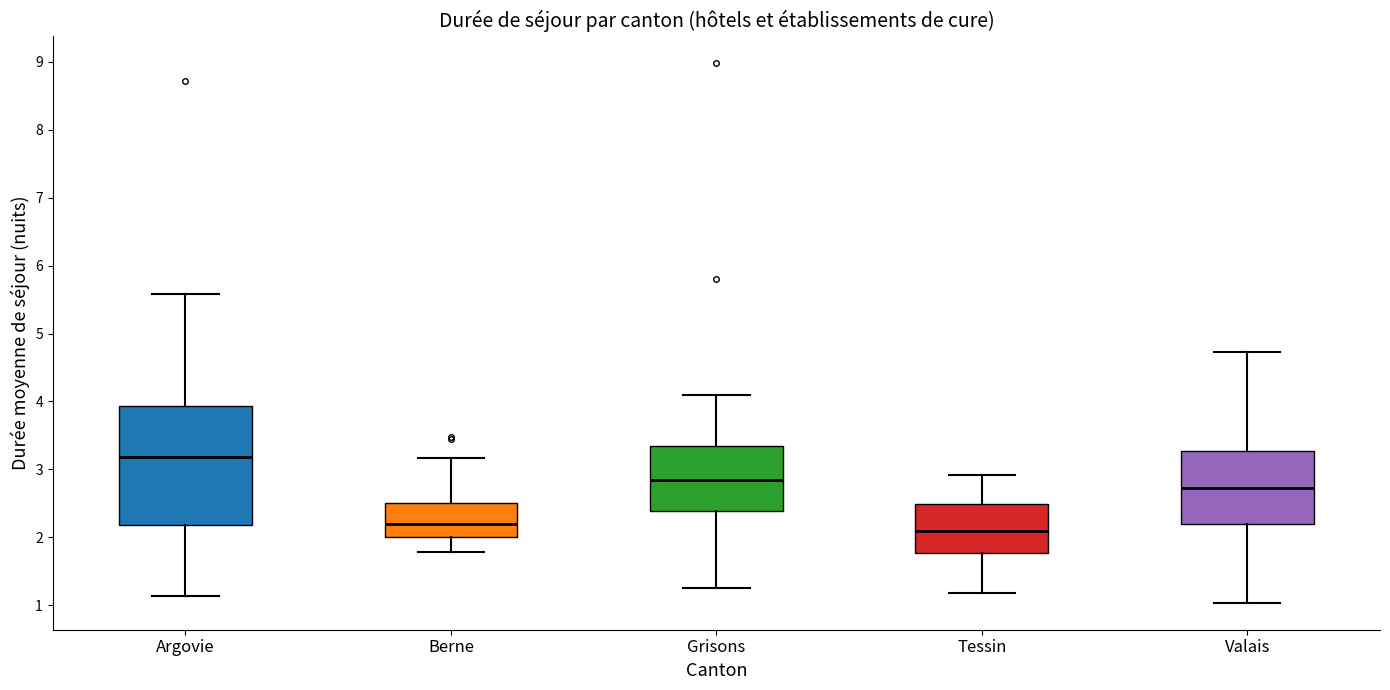

Which box has the highest median line?

Argovie